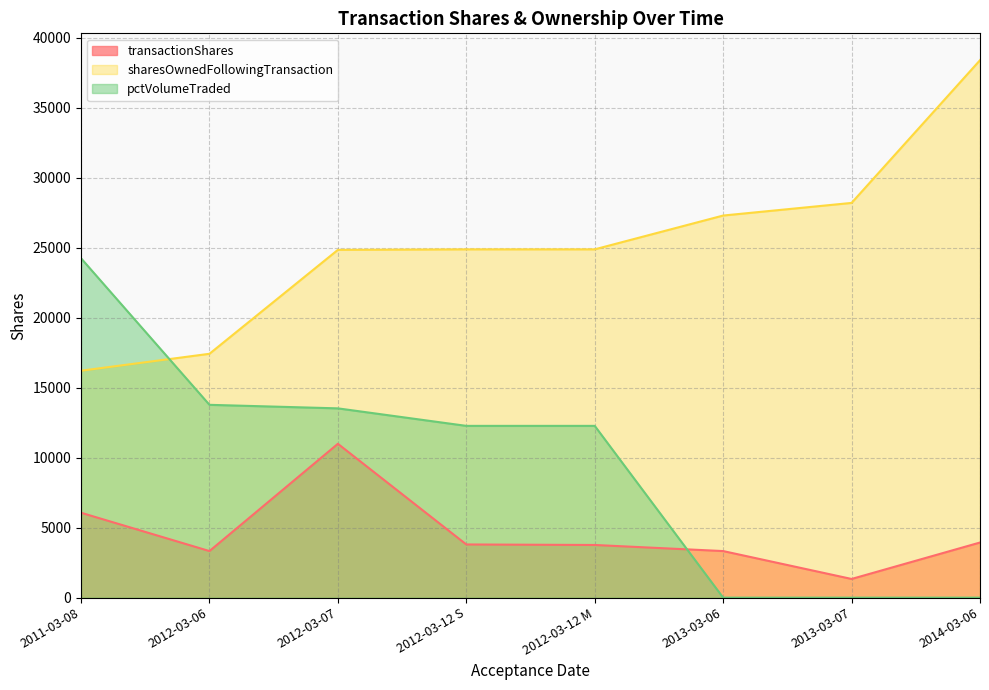

What is the label of the 2nd point from the right?

2013-03-07